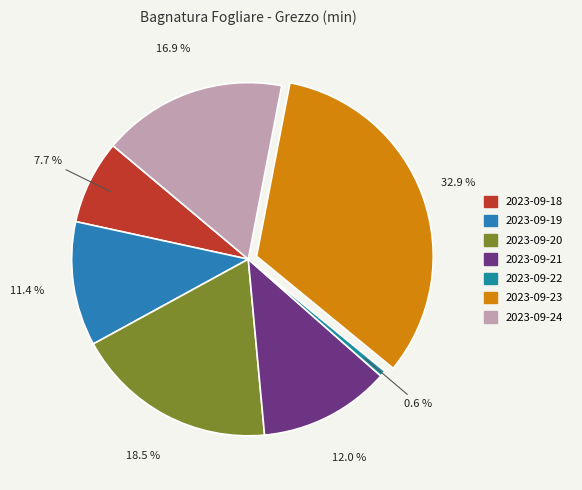

Is the sum of 2023-09-22 and 2023-09-18 greater than half?

No